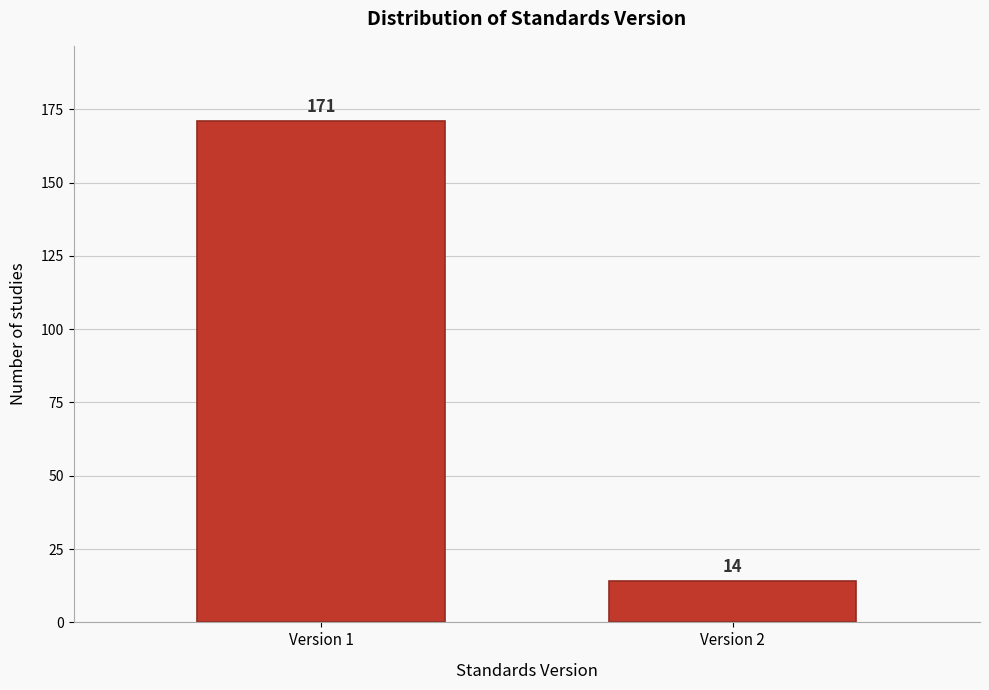

Reading right to left, what are all the values shown in this chart?

Version 2=14	Version 1=171